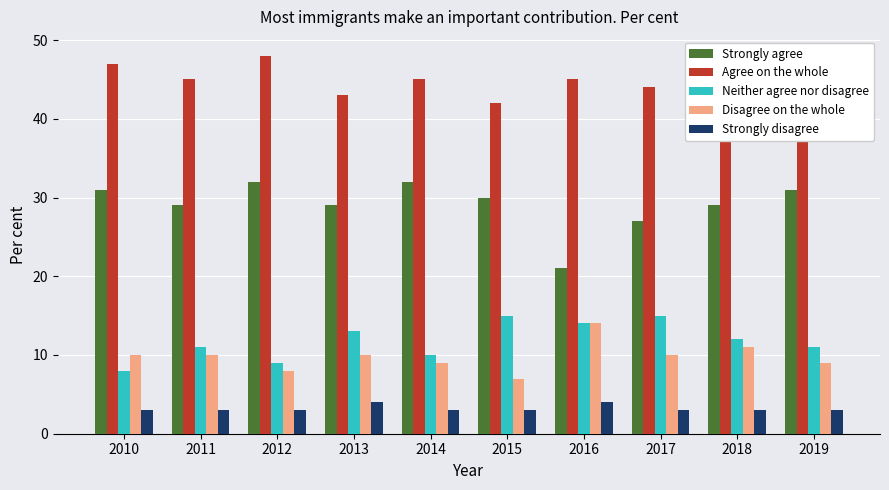

What is the approximate value of Neither agree nor disagree at 2014?

10